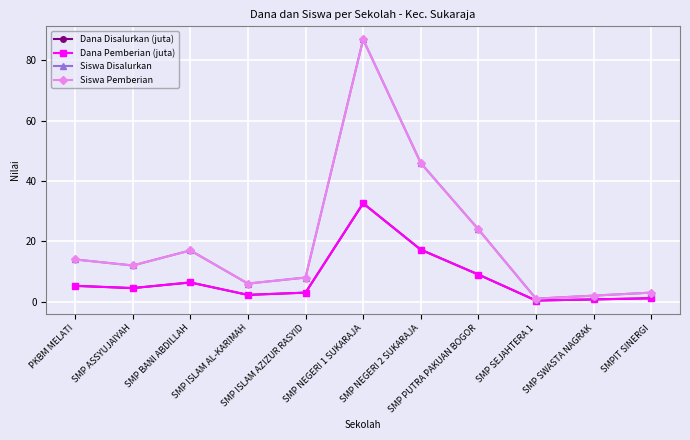

True or false: Siswa Pemberian and Dana Disalurkan (juta) intersect in this chart.

False